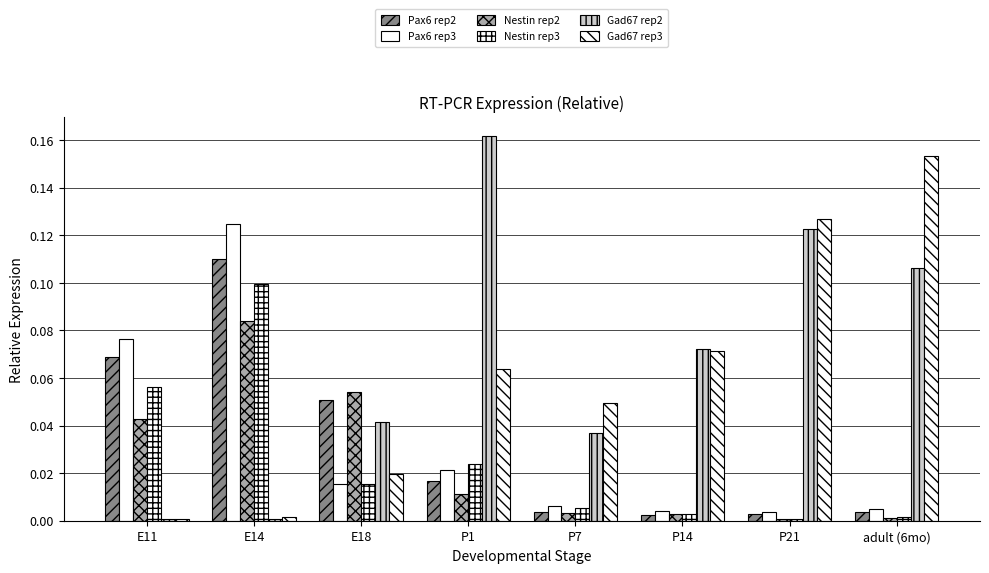

At which label does Nestin rep2 reach its minimum?

P21